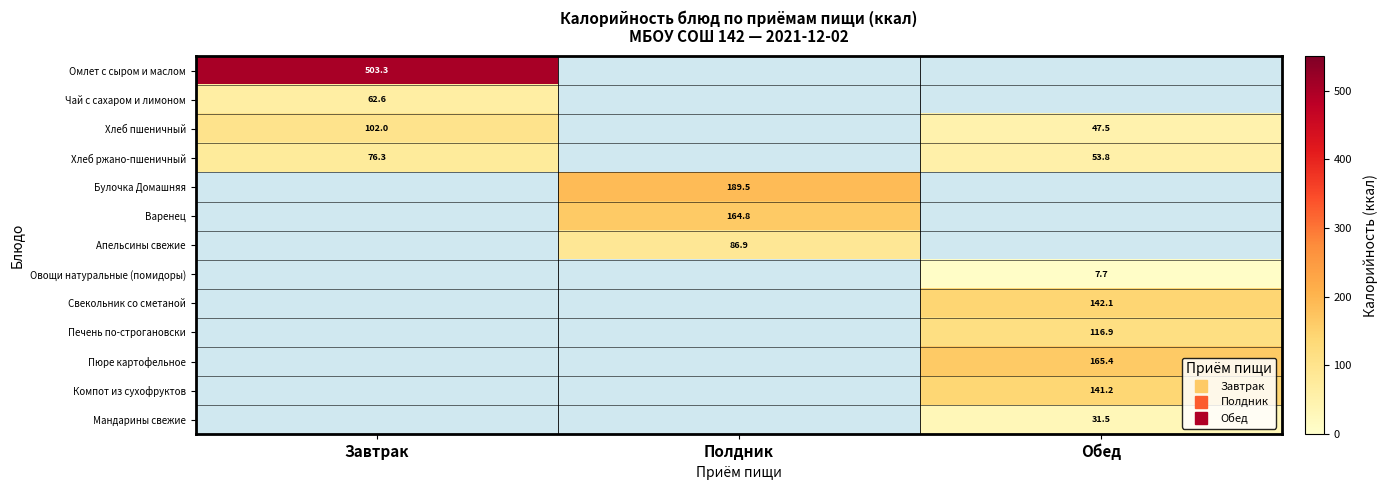

List the labels in order of Омлет с сыром и маслом value, largest first.

Завтрак, Полдник, Обед